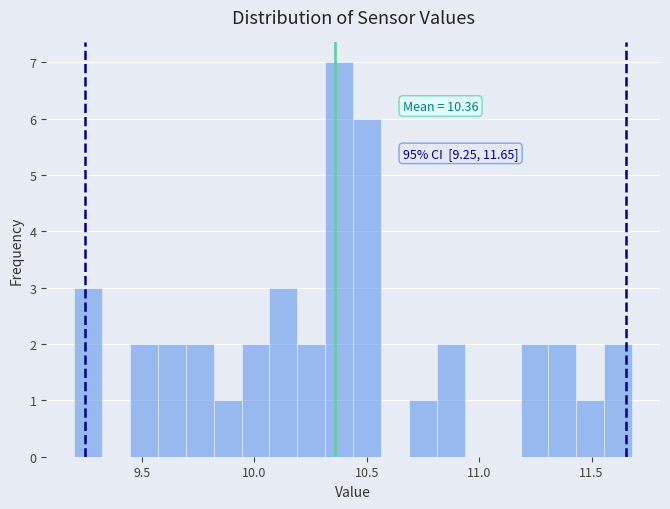

Around what value on the x-axis is the tallest bar? Give the approximate position of its centre, as read against the axis.

10.40